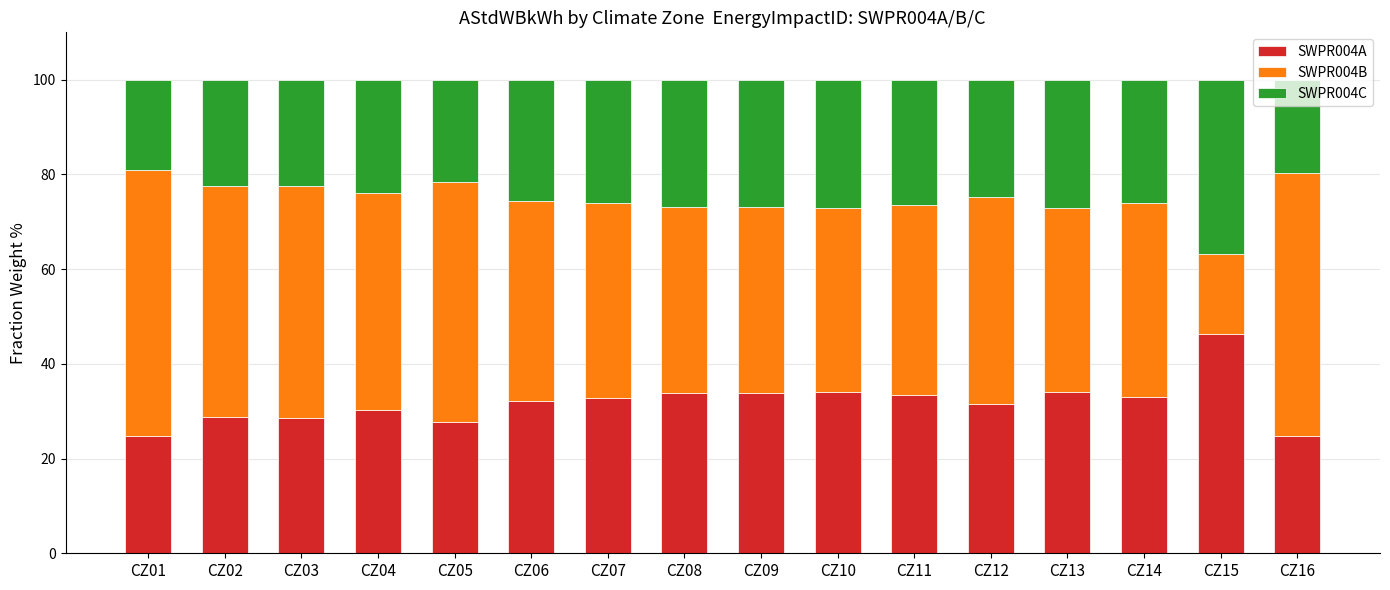

What is the maximum value for SWPR004A?

46.4